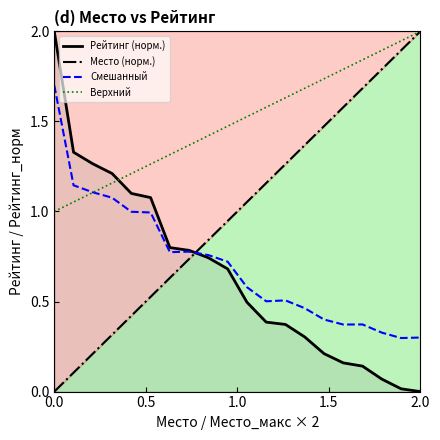

What is the spread (max minus min) of values at 2.0?

2.0